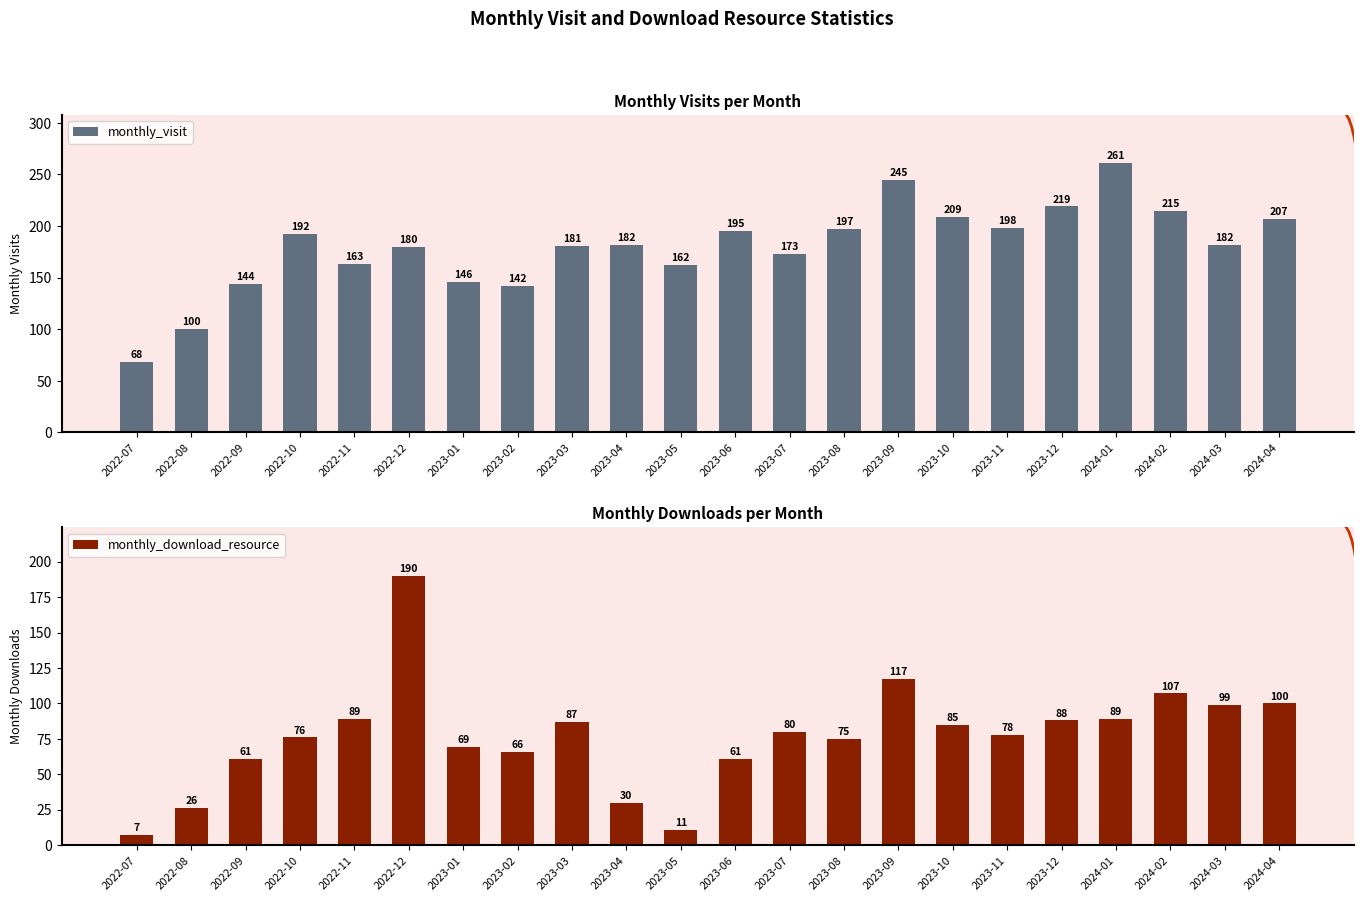

What is the label of the 19th bar from the right?

2022-10